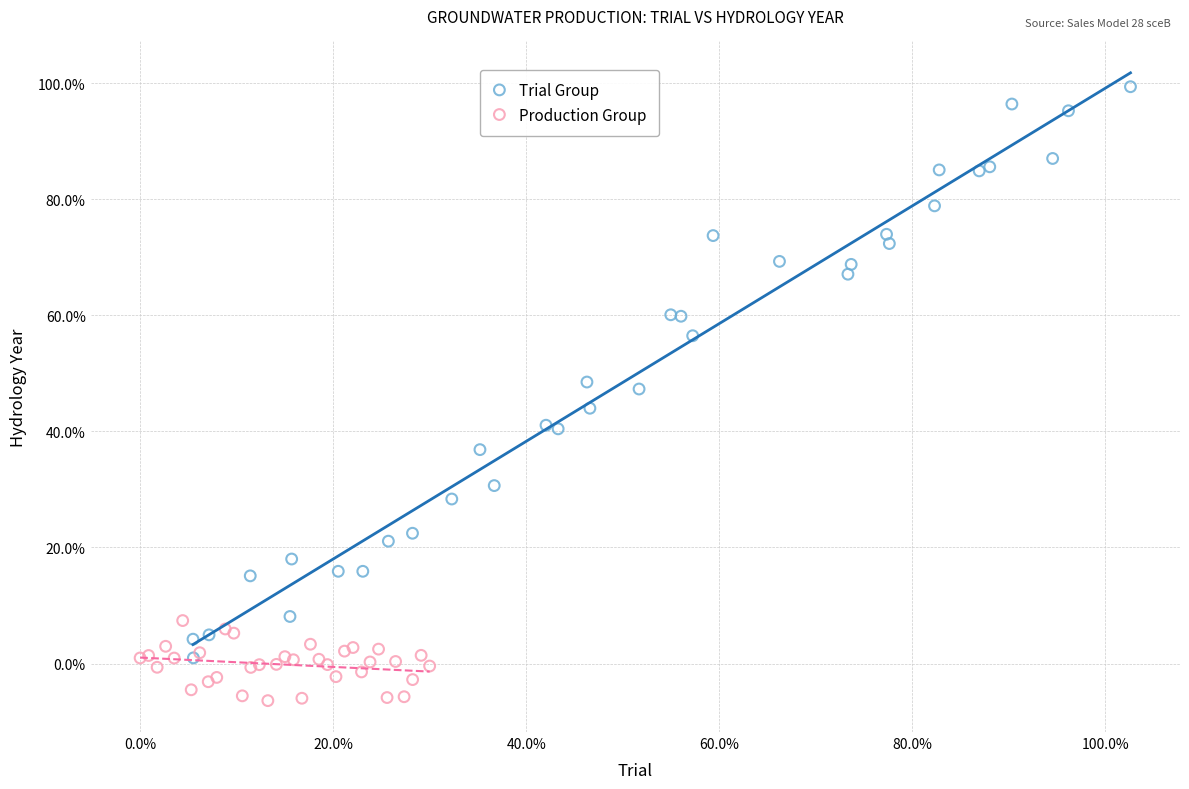

Which series contains the highest Y value?

Trial Group